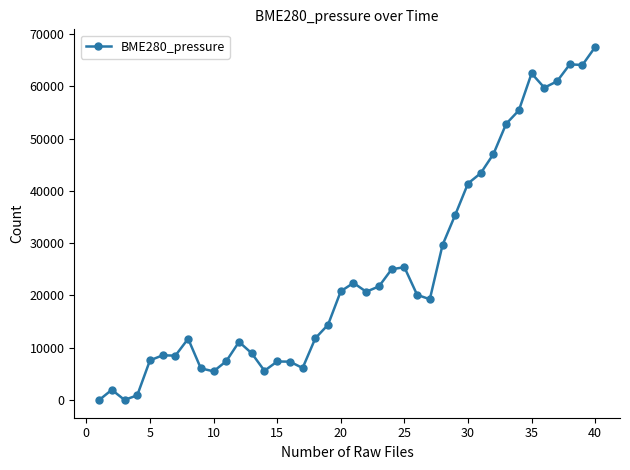

True or false: the data has more than 2 interior local peaks.

True